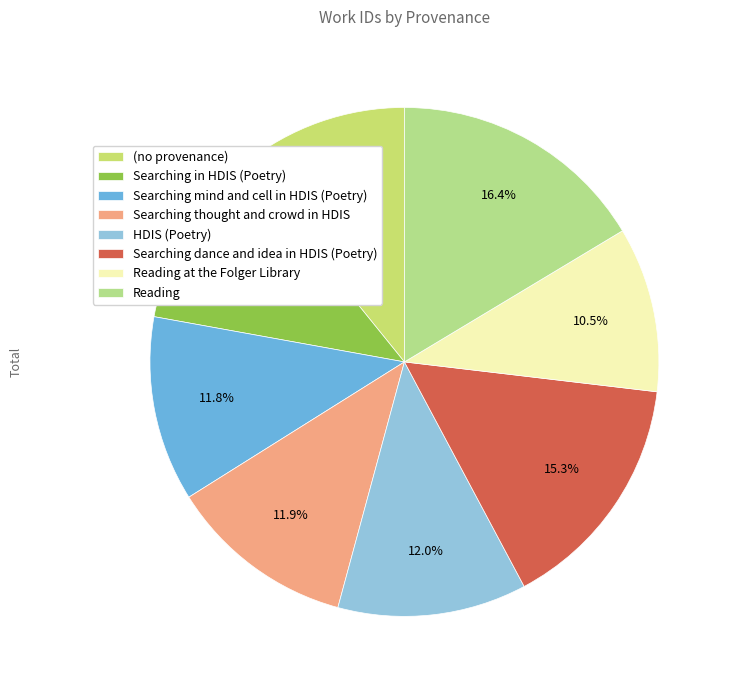

To the nearest percent, what is the combined percentage of HDIS (Poetry) and Searching in HDIS (Poetry)?

23%